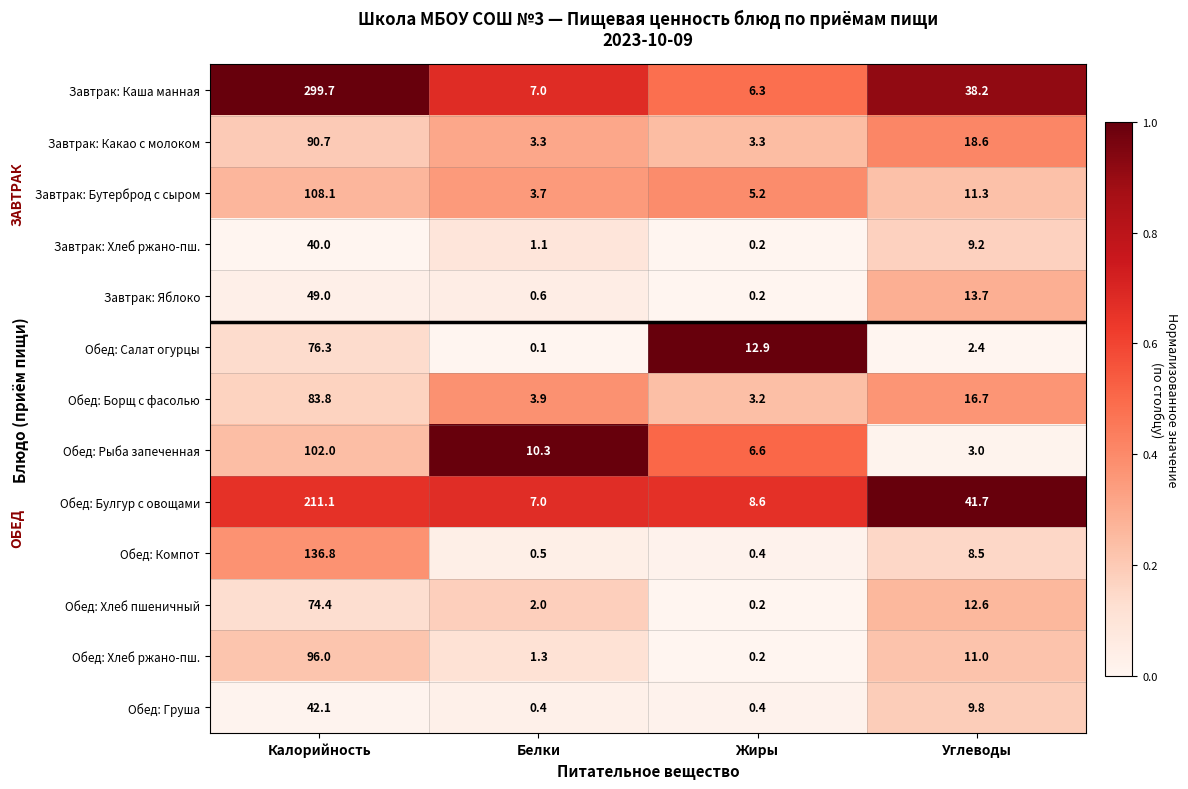

Is it true that Завтрак: Бутерброд с сыром equals 108.1 at Калорийность?

True